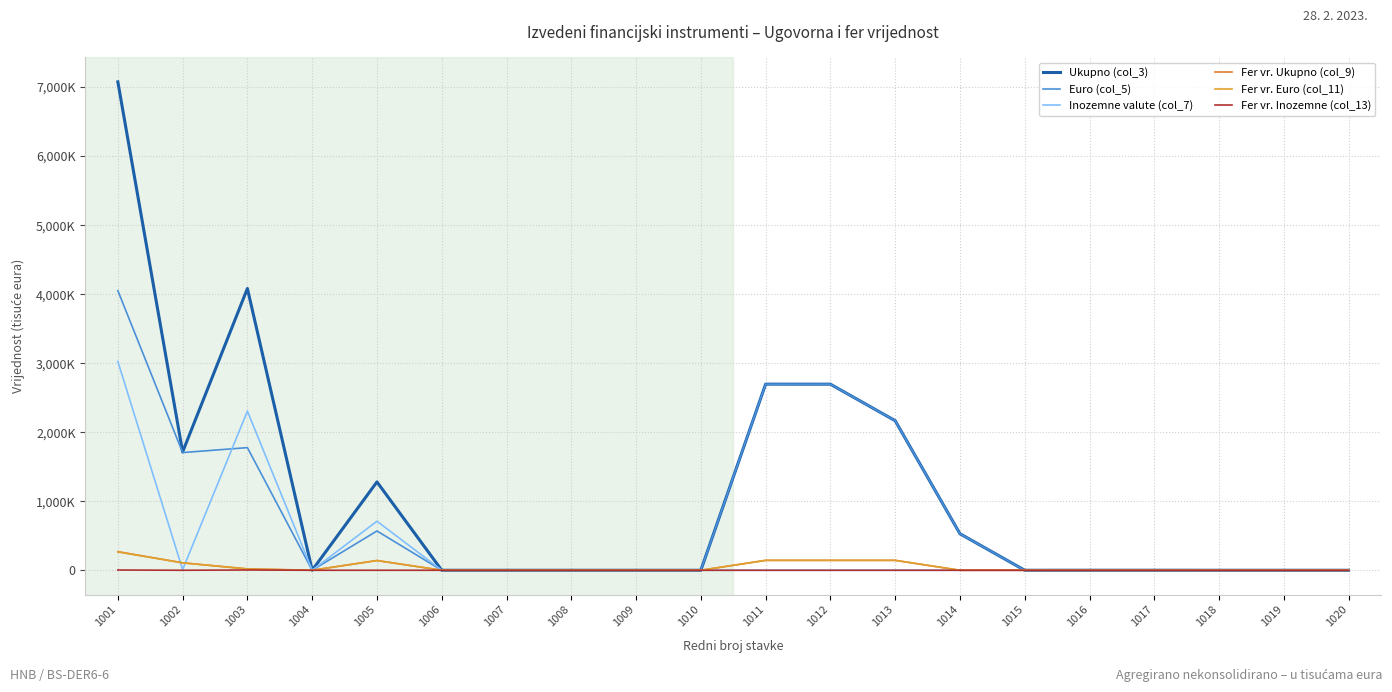

Is it true that Fer vr. Euro (col_11) equals -102516 at 1017?

False